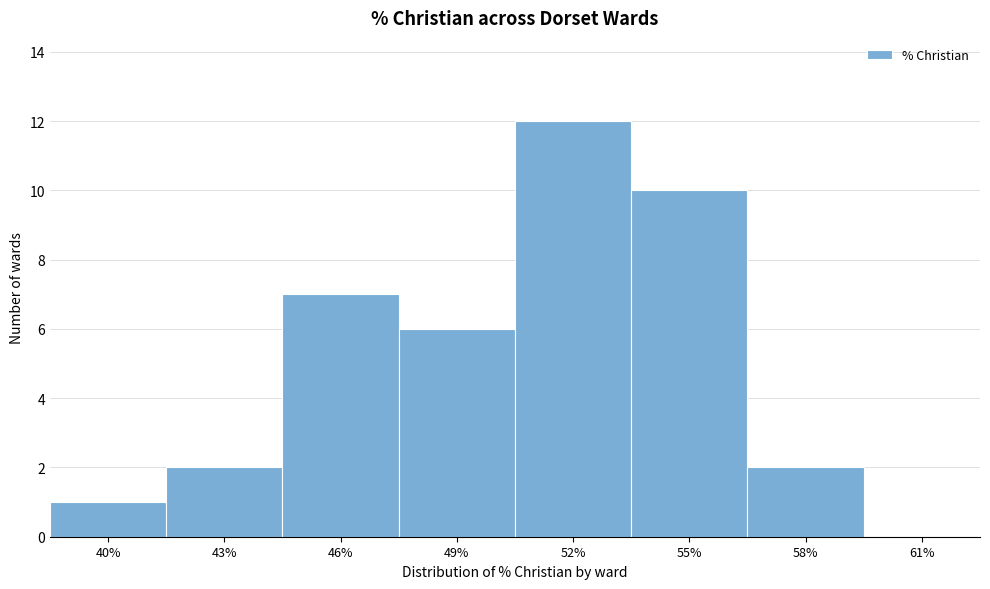

Reading left to right, what are all the values shown in this chart?

40%=1	43%=2	46%=7	49%=6	52%=12	55%=10	58%=2	61%=0